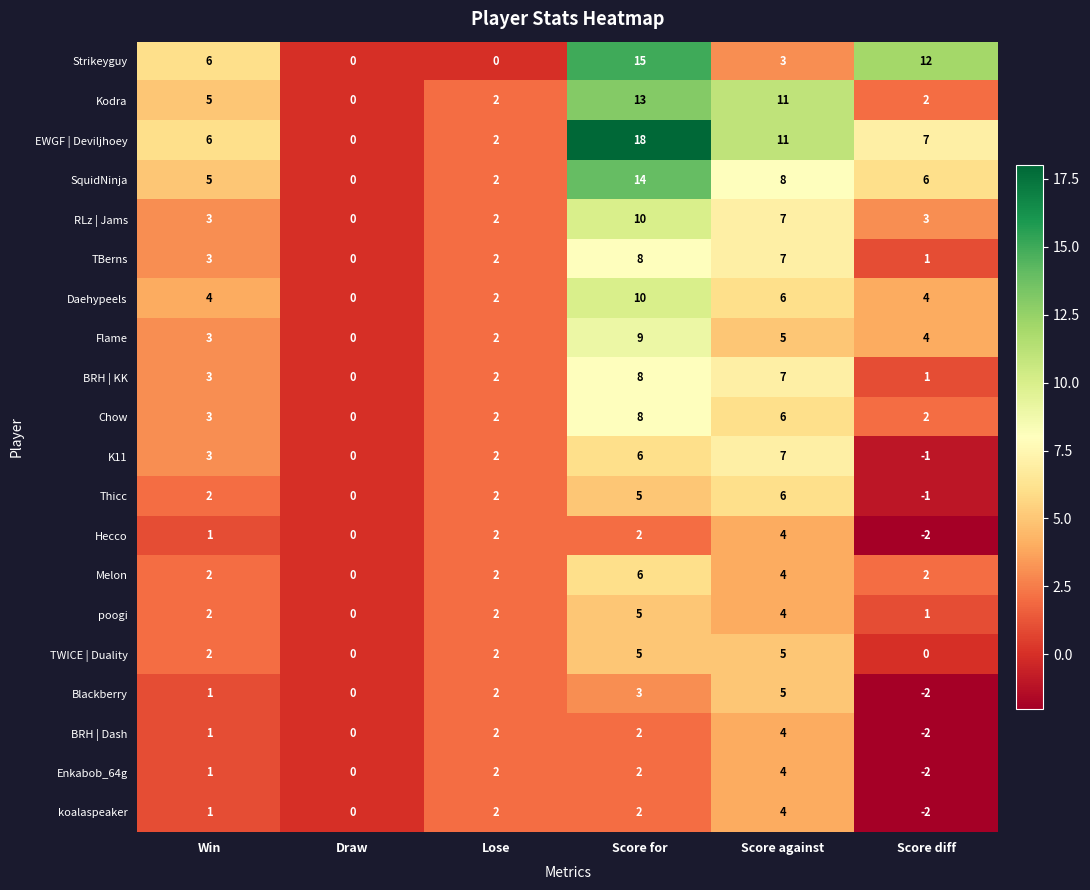

Is the value of RLz | Jams at Win greater than the value of BRH | KK at Score against?

No